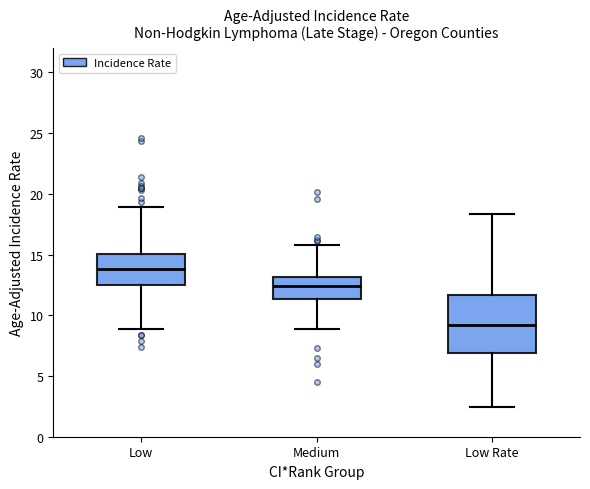

Which box's median line is the lowest?

Low Rate